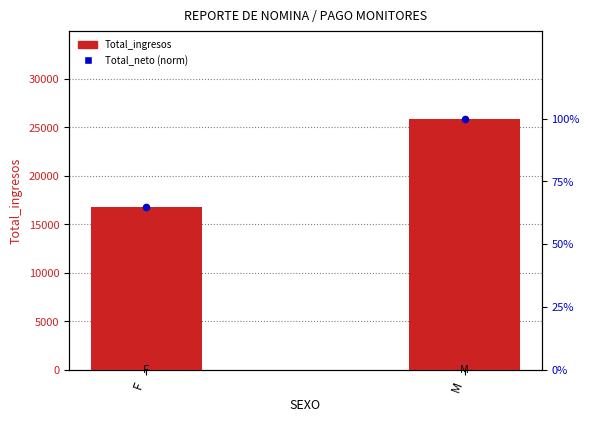

Which series reaches the maximum Y coordinate?

Total_ingresos